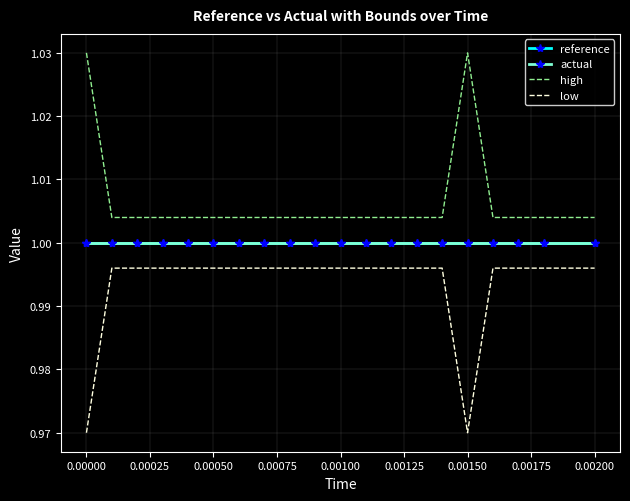

True or false: low and actual intersect in this chart.

False